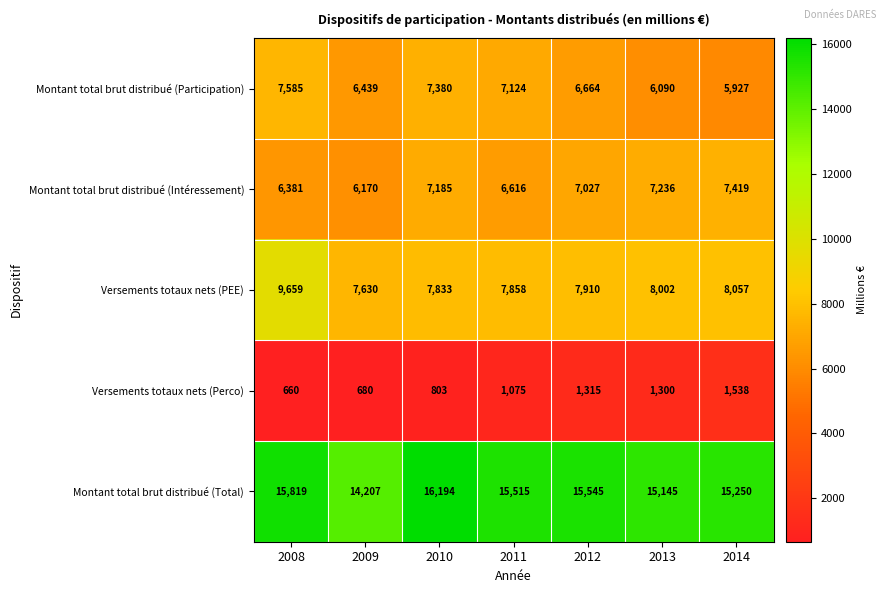

Rank the categories by Montant total brut distribué (Total) value from lowest to highest.

2009, 2013, 2014, 2011, 2012, 2008, 2010